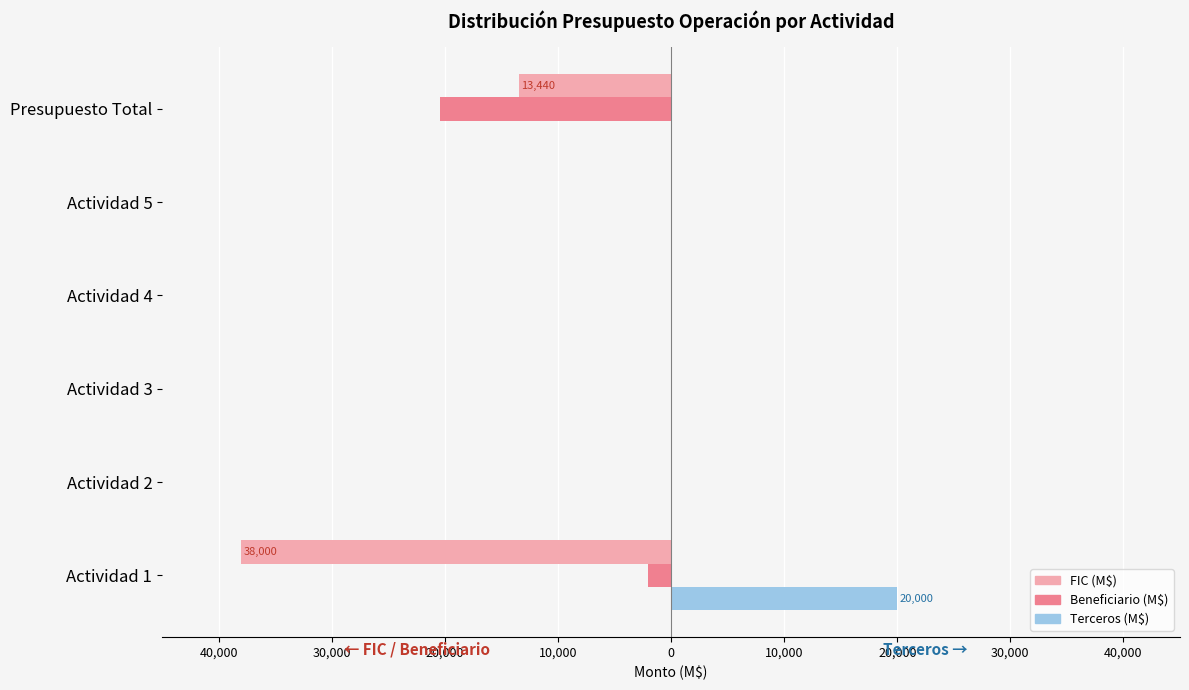

What is the minimum value shown in the chart?

-38000